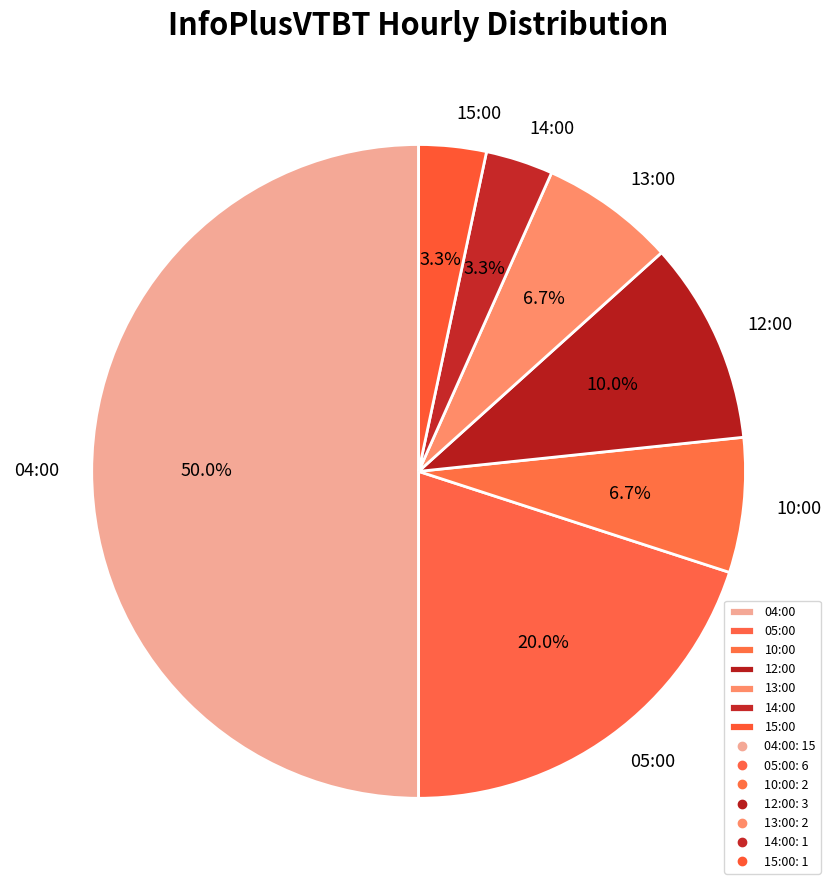

Approximately how many times larger is the value at 04:00 compared to 10:00?

7.5